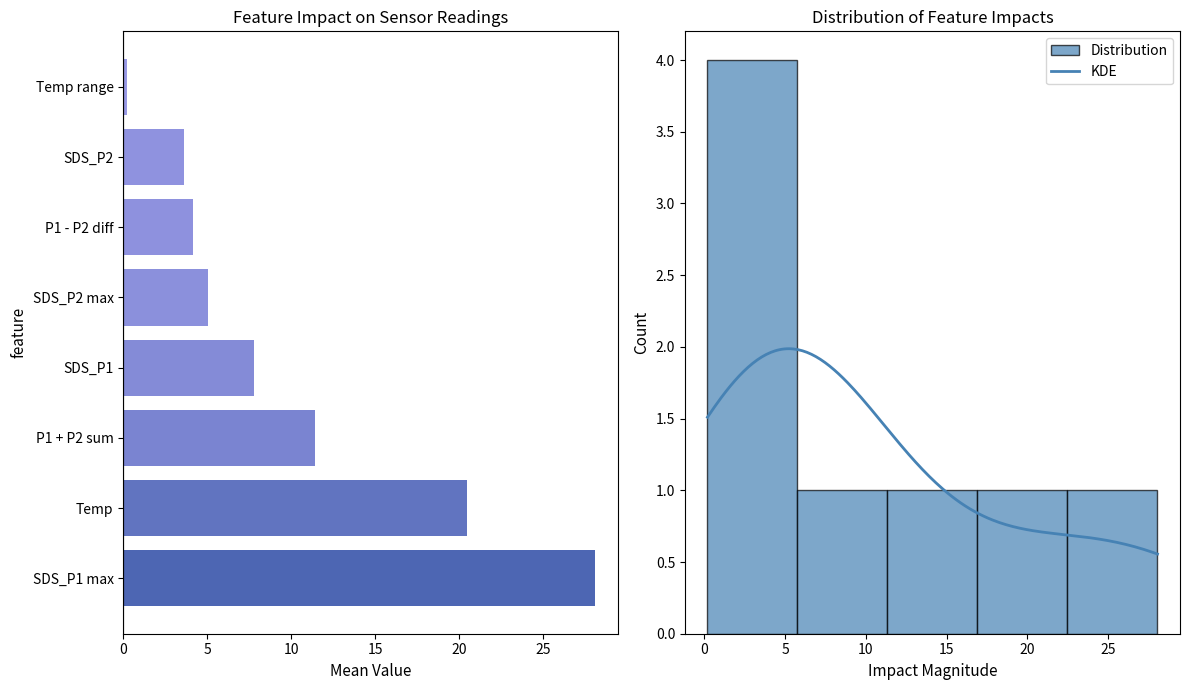

What is the greatest value displayed?

28.1